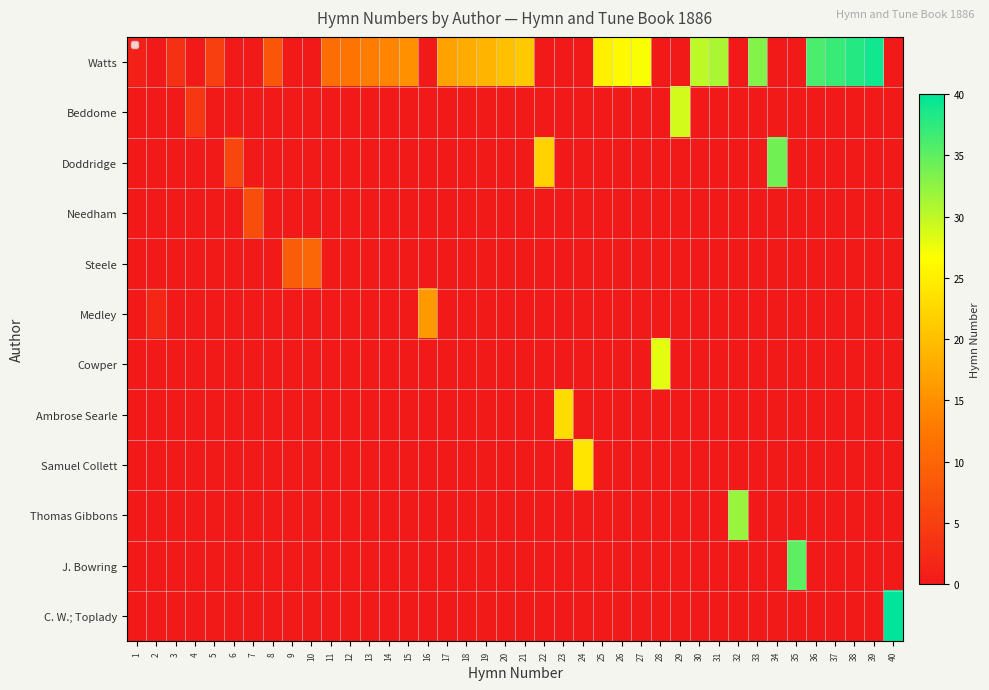

Which series has the widest spread of values?

C. W.; Toplady